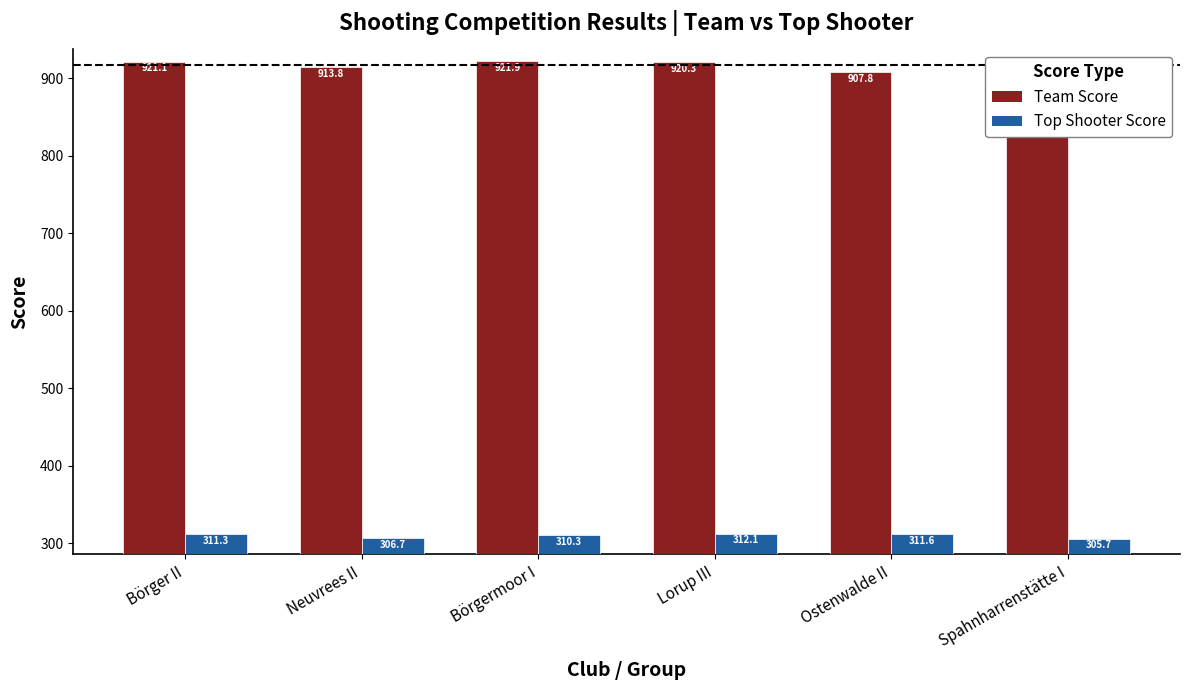

The Team Score series shows 913.8 at Neuvrees II. True or false?

True